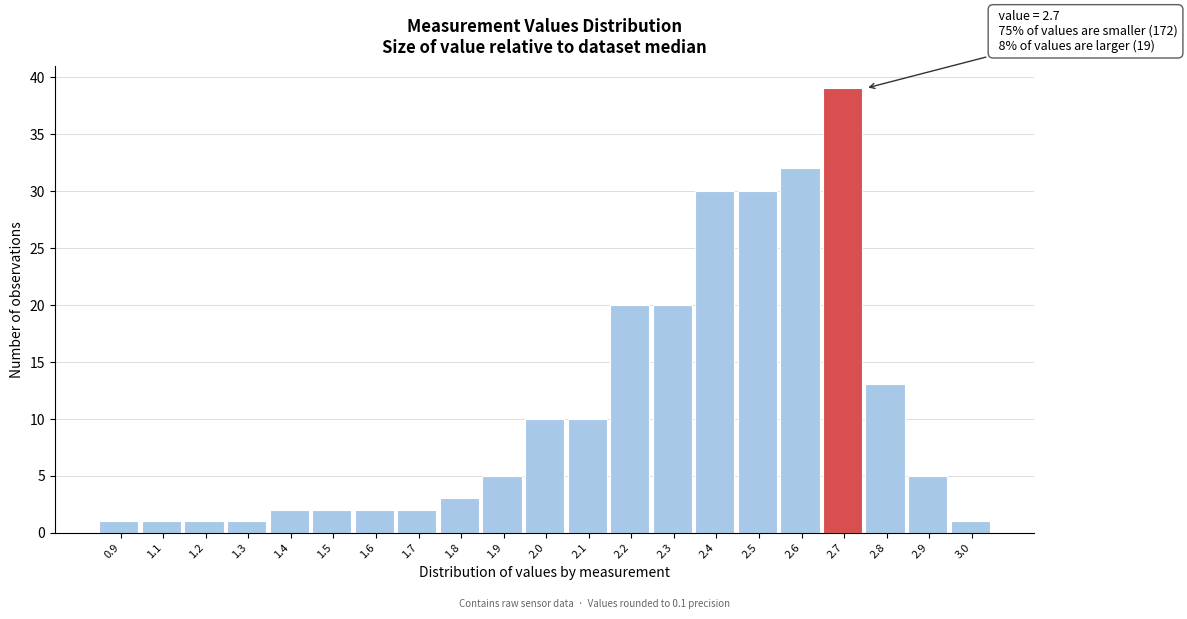

Reading left to right, transcribe all the data shown in this chart.

1	1	1	1	2	2	2	2	3	5	10	10	20	20	30	30	32	39	13	5	1